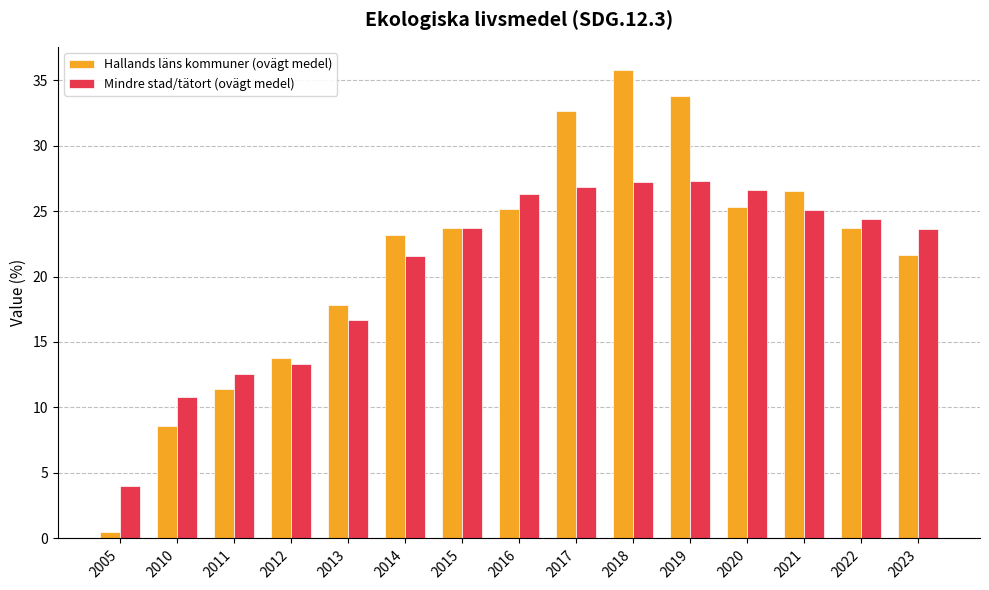

What is the minimum value for Hallands läns kommuner (ovägt medel)?

0.5